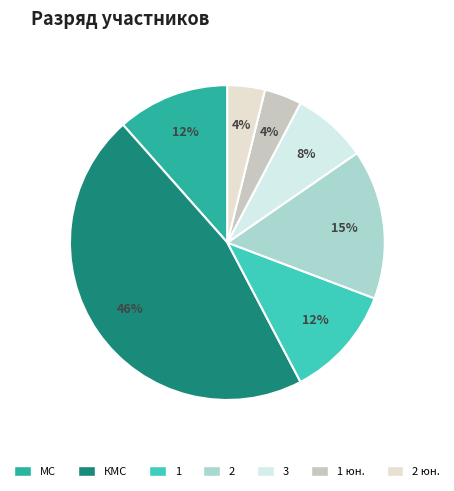

How many slices are in this pie chart?

7